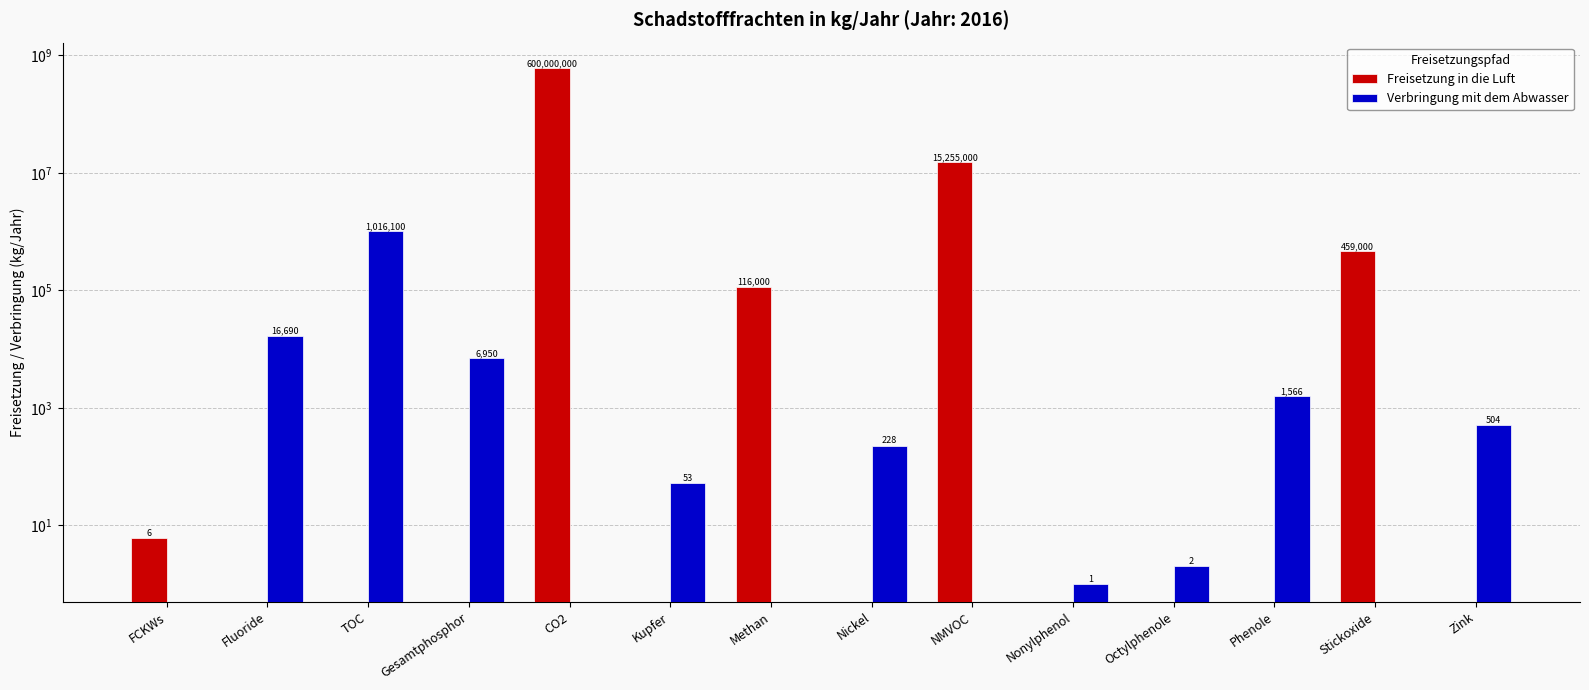

What is the value of the Verbringung mit dem Abwasser bar at the 4th from the left?

6950